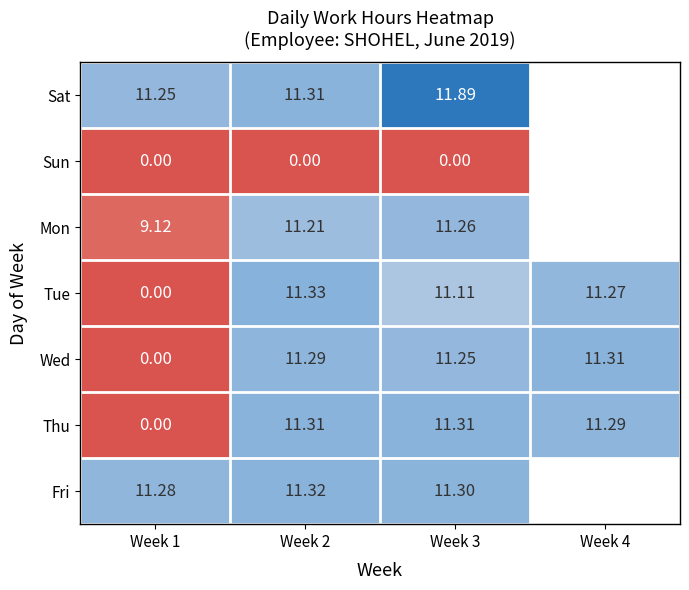

Is it true that Tue equals 11.3 at Week 4?

True